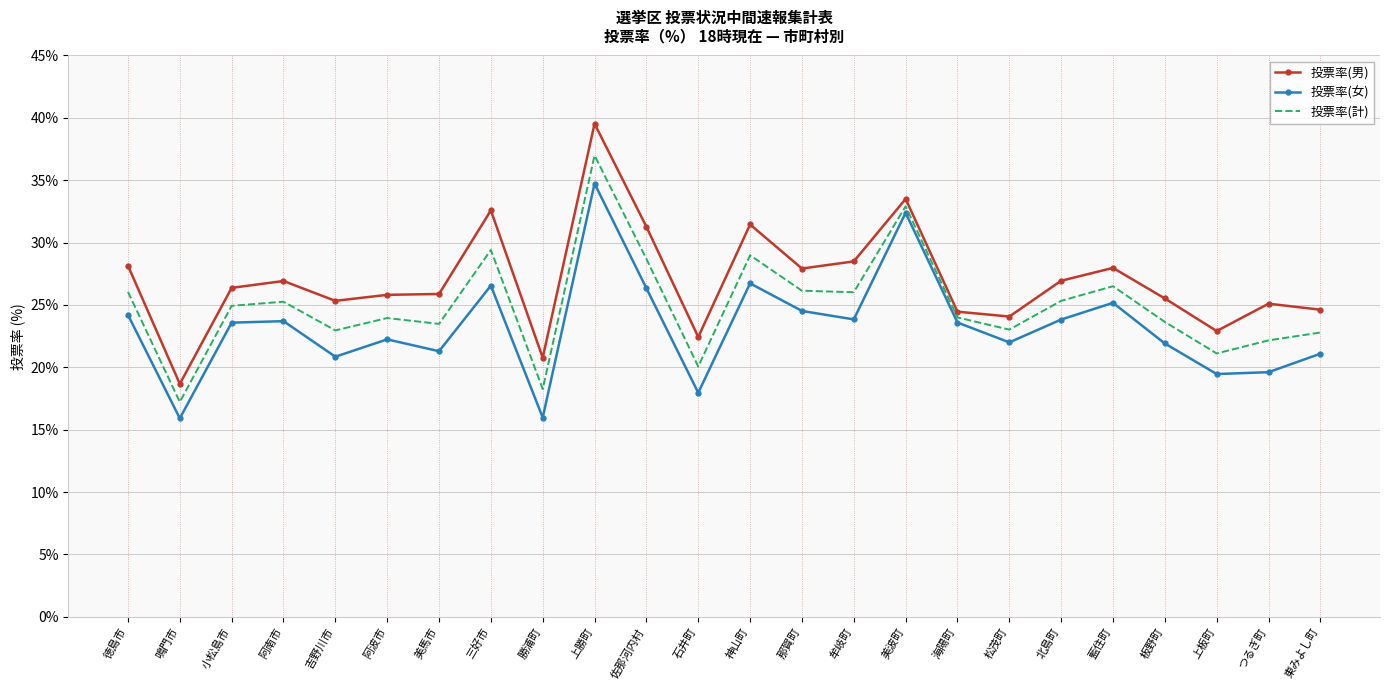

How many interior local peaks does the 投票率(計) series have?

7